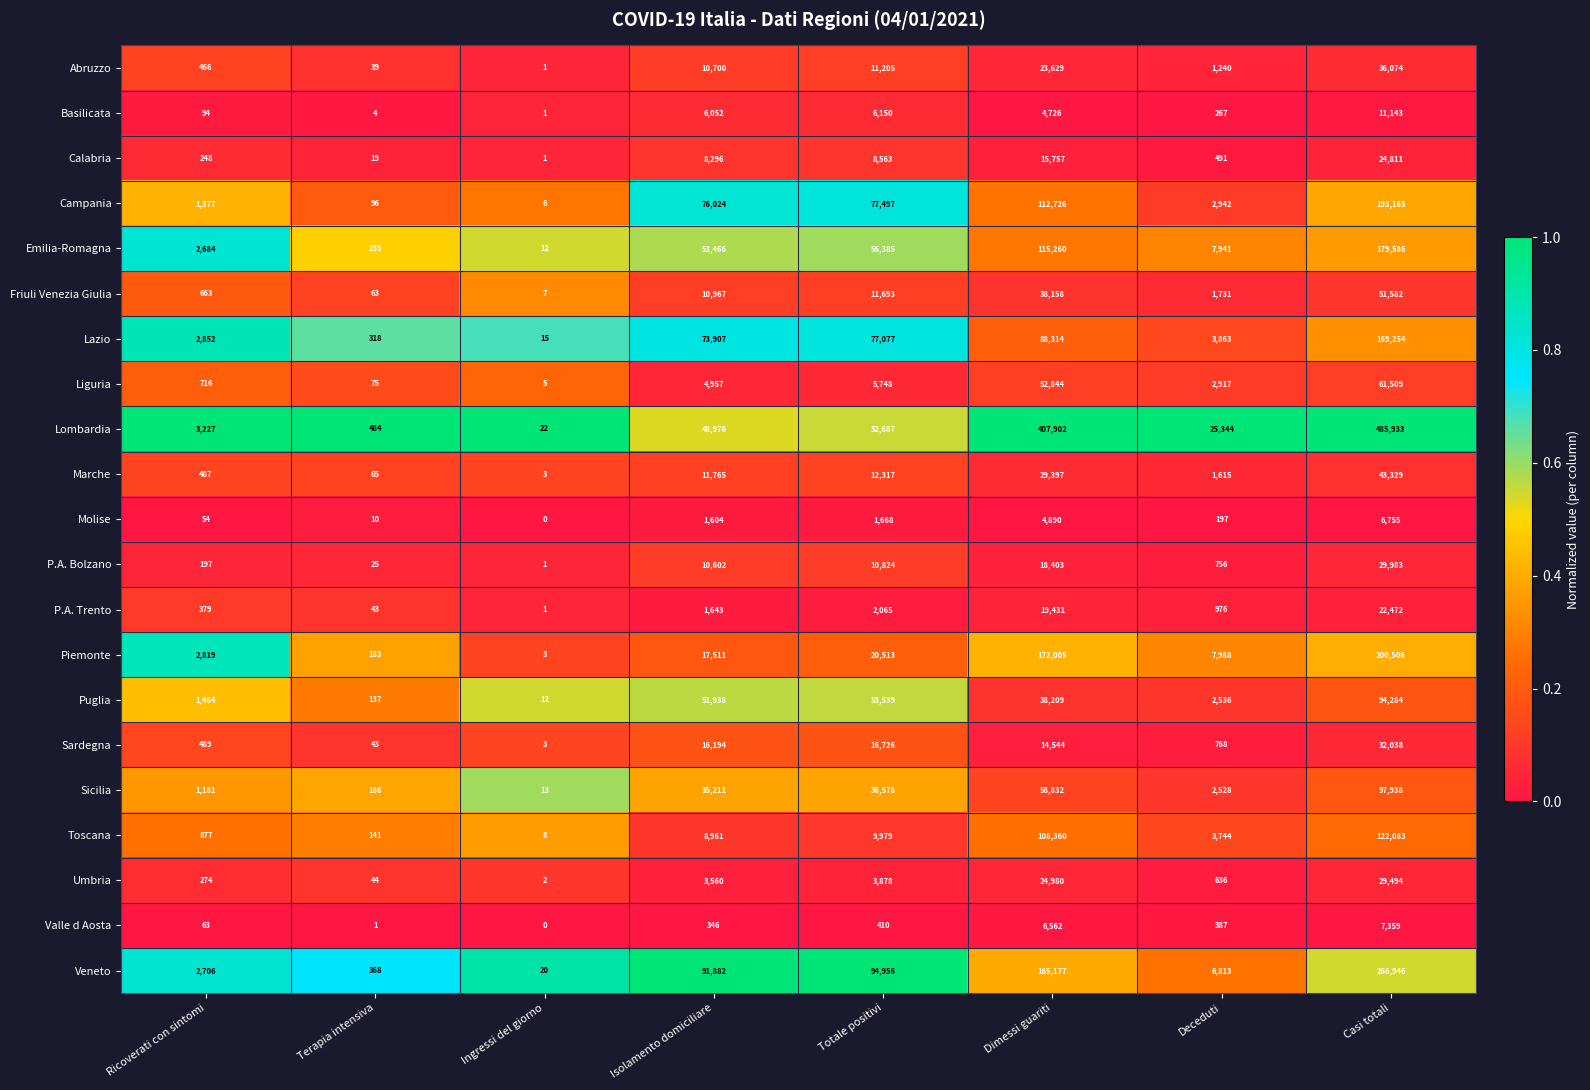

What is the difference between the maximum and minimum values in the Friuli Venezia Giulia series?

51575